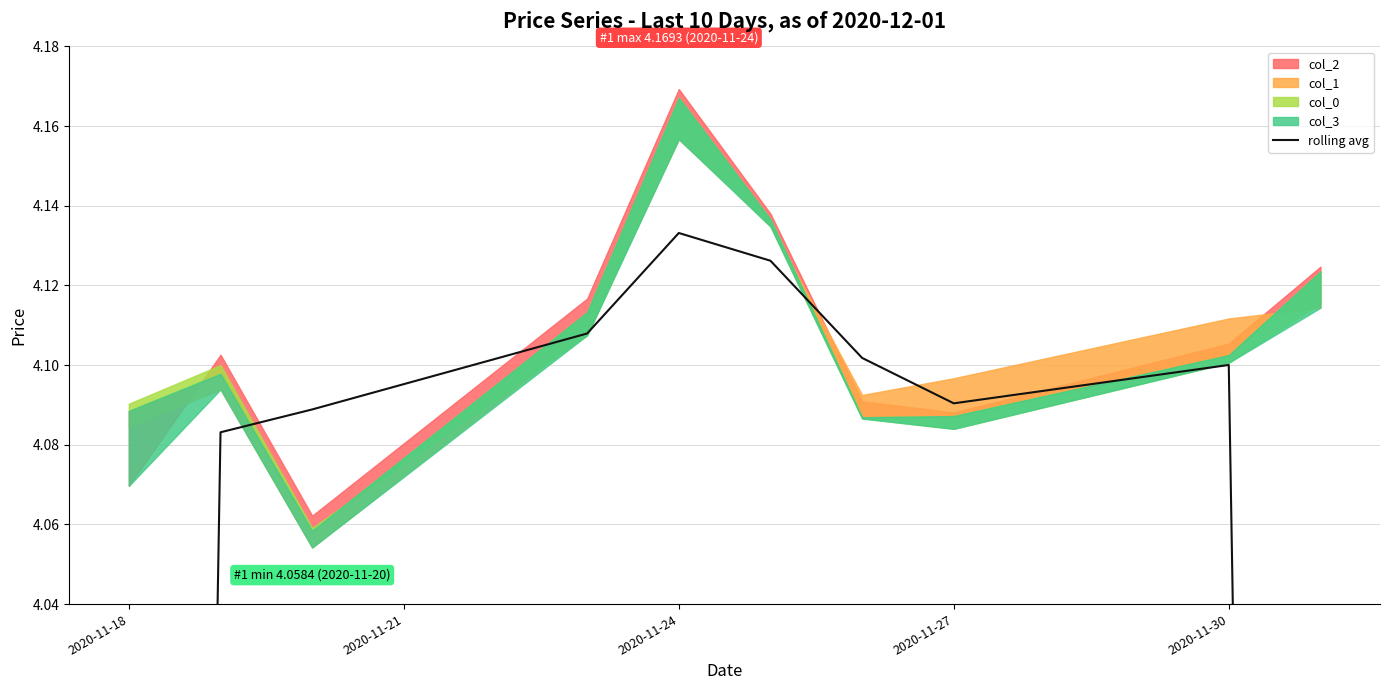

How many points are lower than both their immediate neighbors (excluding endpoints)?

1